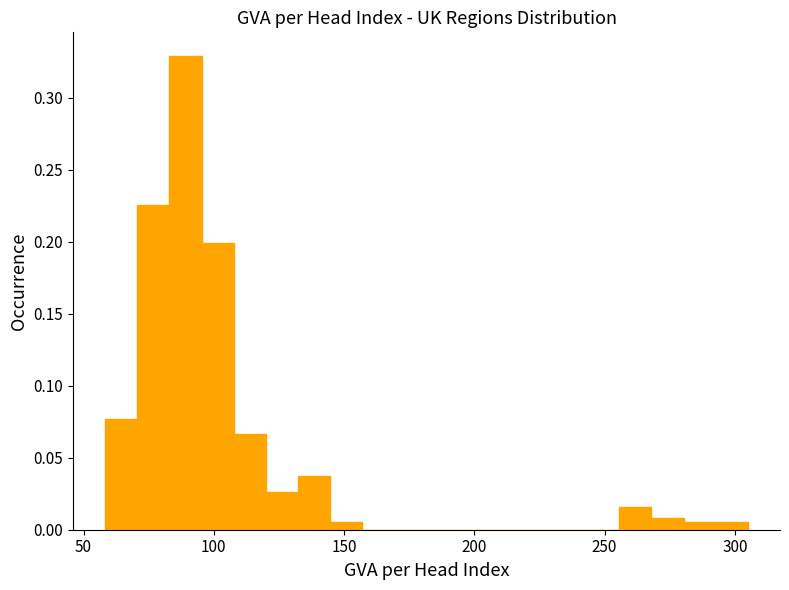

Read against the x-axis, roughly where is the centre of the tallest bar?

90